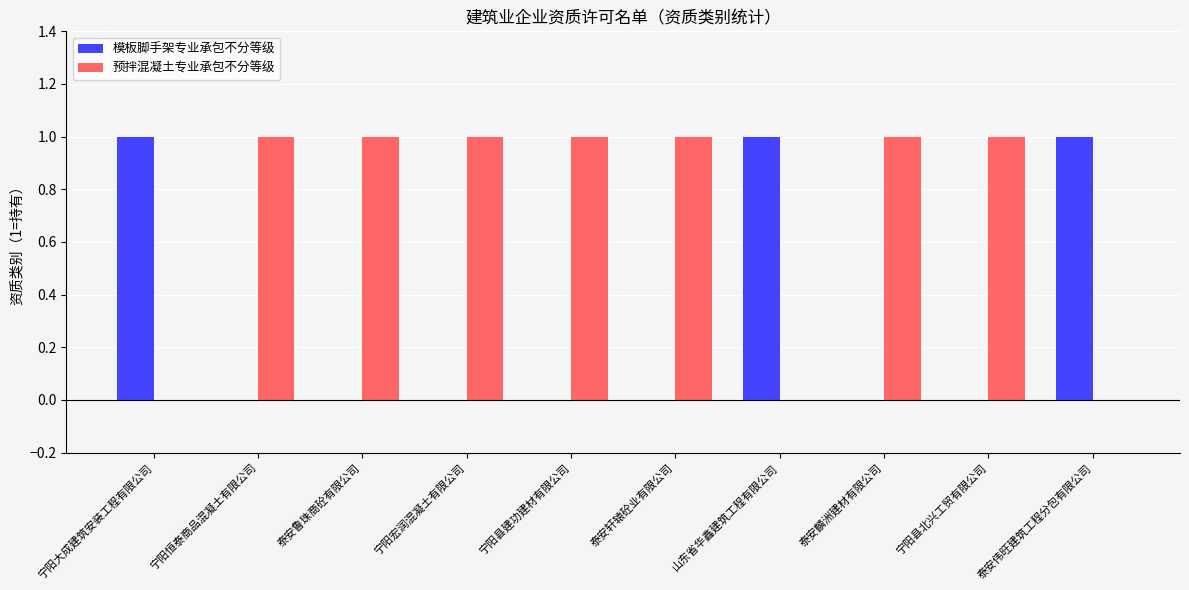

What are all the series names shown in the legend?

模板脚手架专业承包不分等级, 预拌混凝土专业承包不分等级